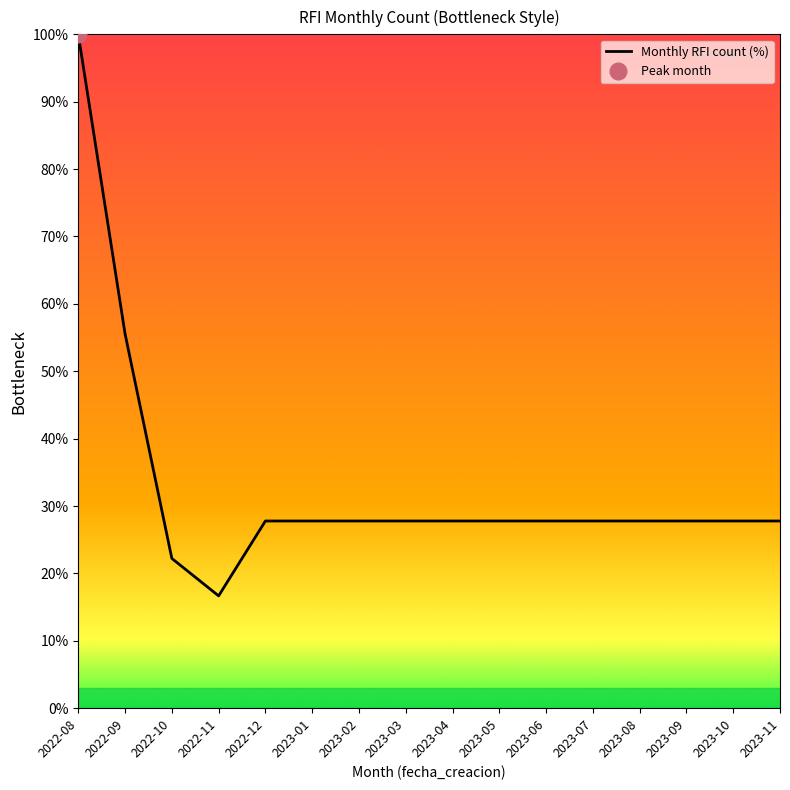

Approximately how many times larger is the value at 2023-01 compared to 2022-11?

1.7